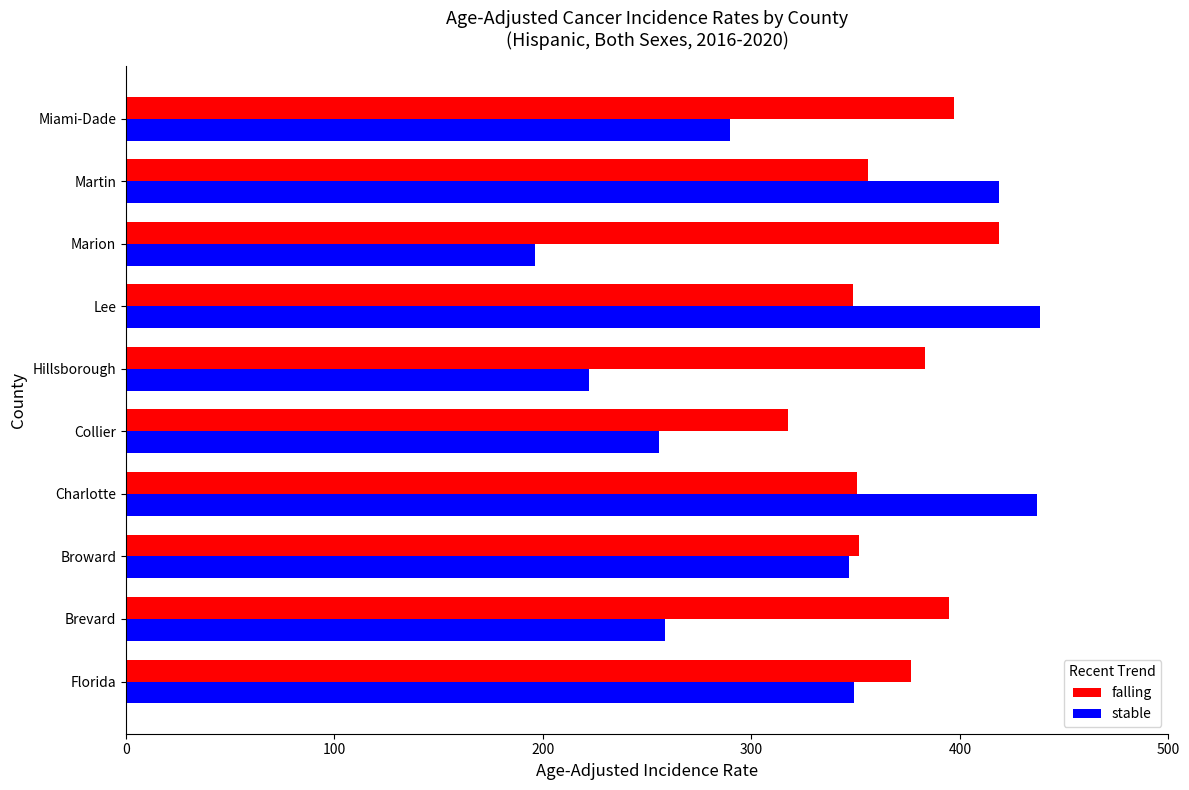

At which label is stable closest to 317?

Miami-Dade